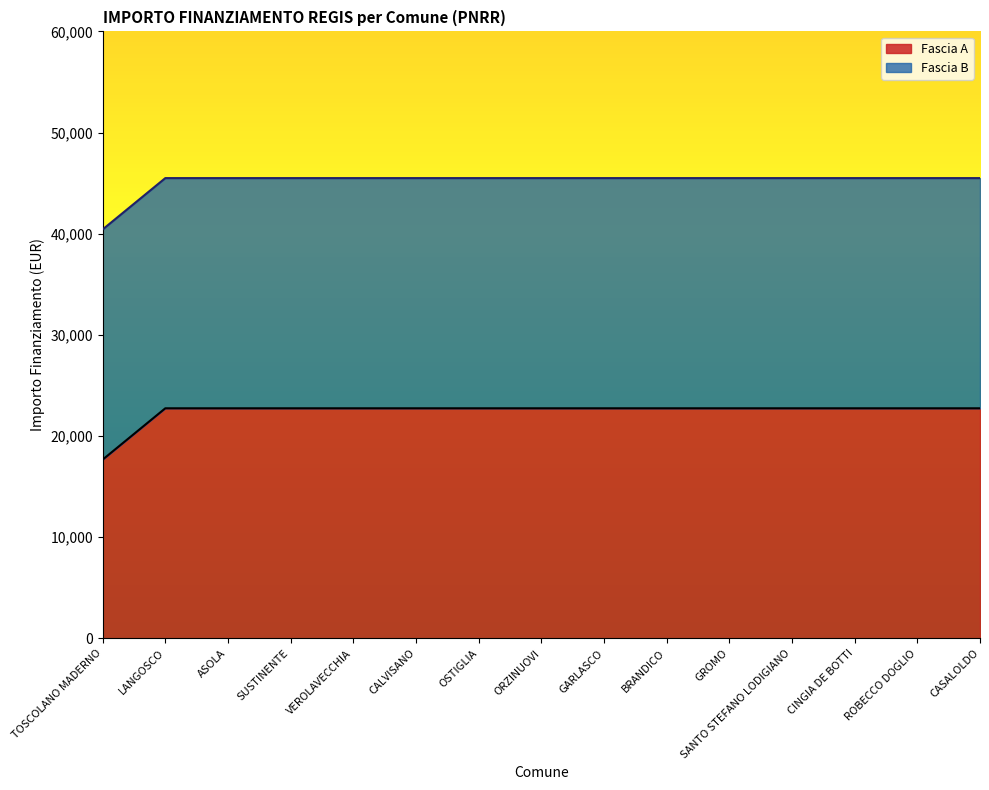

Between VEROLAVECCHIA and LANGOSCO, which is larger?

VEROLAVECCHIA